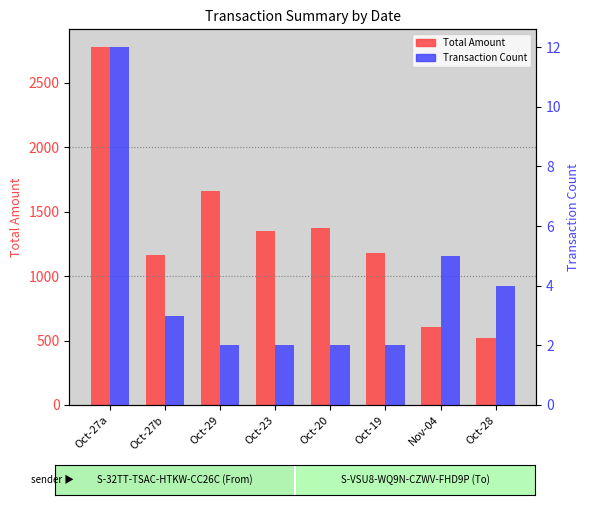

Reading left to right, extract all data points from this chart.

Total Amount: Oct-27a=2776.4	Oct-27b=1165.8	Oct-29=1661.4	Oct-23=1351.9	Oct-20=1375.7	Oct-19=1177.1	Nov-04=602.8	Oct-28=519.3
Transaction Count: Oct-27a=12.0	Oct-27b=3.0	Oct-29=2.0	Oct-23=2.0	Oct-20=2.0	Oct-19=2.0	Nov-04=5.0	Oct-28=4.0